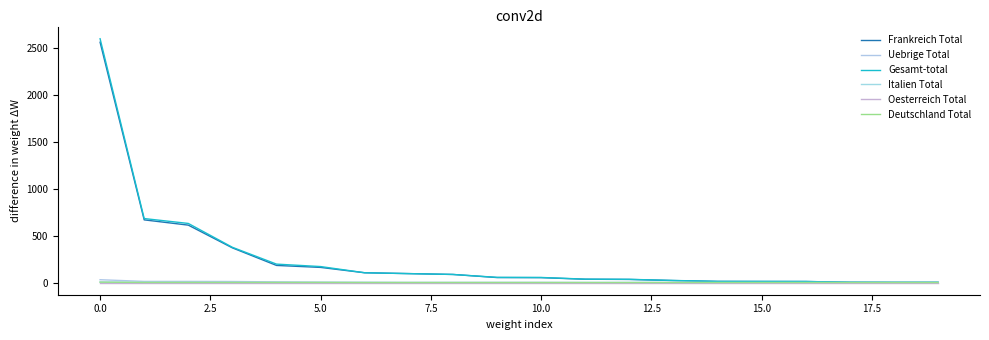

Reading left to right, list all the values displayed in this chart.

Frankreich Total: 2558	667	611	369	182	161	104	95	86	53	52	35	33	21	12	11	11	3	2	2
Uebrige Total: 30	12	12	11	7	4	2	1	1	1	1	0	0	0	0	0	0	0	0	0
Gesamt-total: 2595	681	629	375	196	170	104	95	86	55	54	36	34	22	12	12	11	3	2	2
Italien Total: 6	3	2	1	1	1	1	0	0	0	0	0	0	0	0	0	0	0	0	0
Oesterreich Total: 0	0	0	0	0	0	0	0	0	0	0	0	0	0	0	0	0	0	0	0
Deutschland Total: 4	1	1	1	1	1	0	0	0	0	0	0	0	0	0	0	0	0	0	0